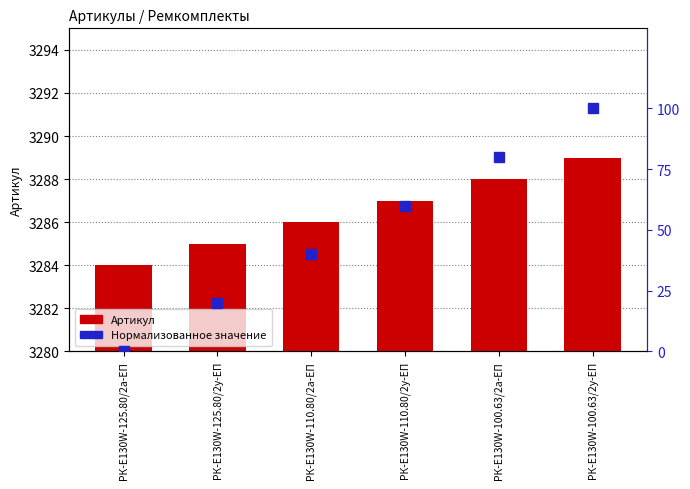

What is the greatest value displayed?

3289